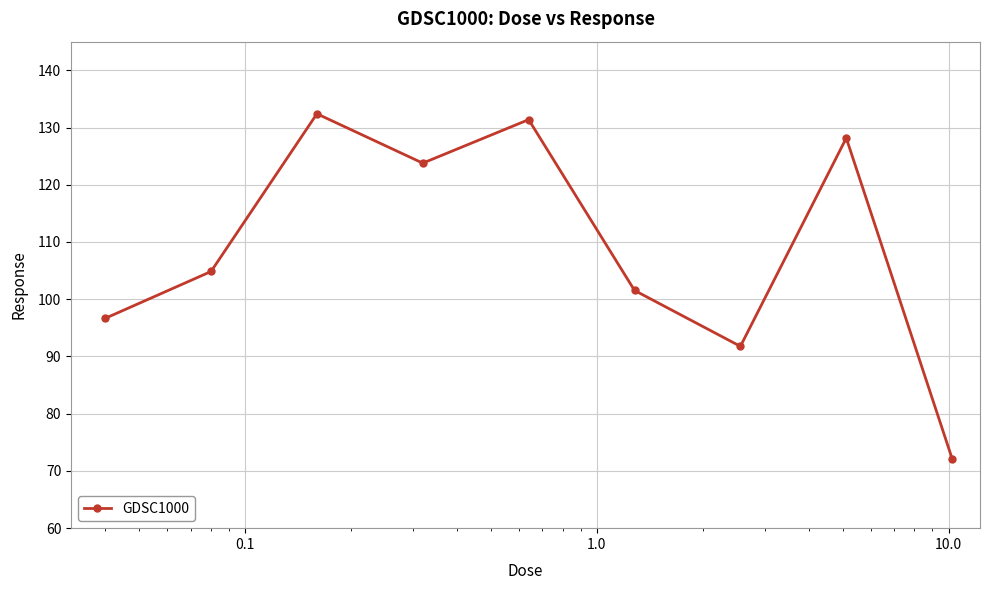

How many data points are less than 104?

4